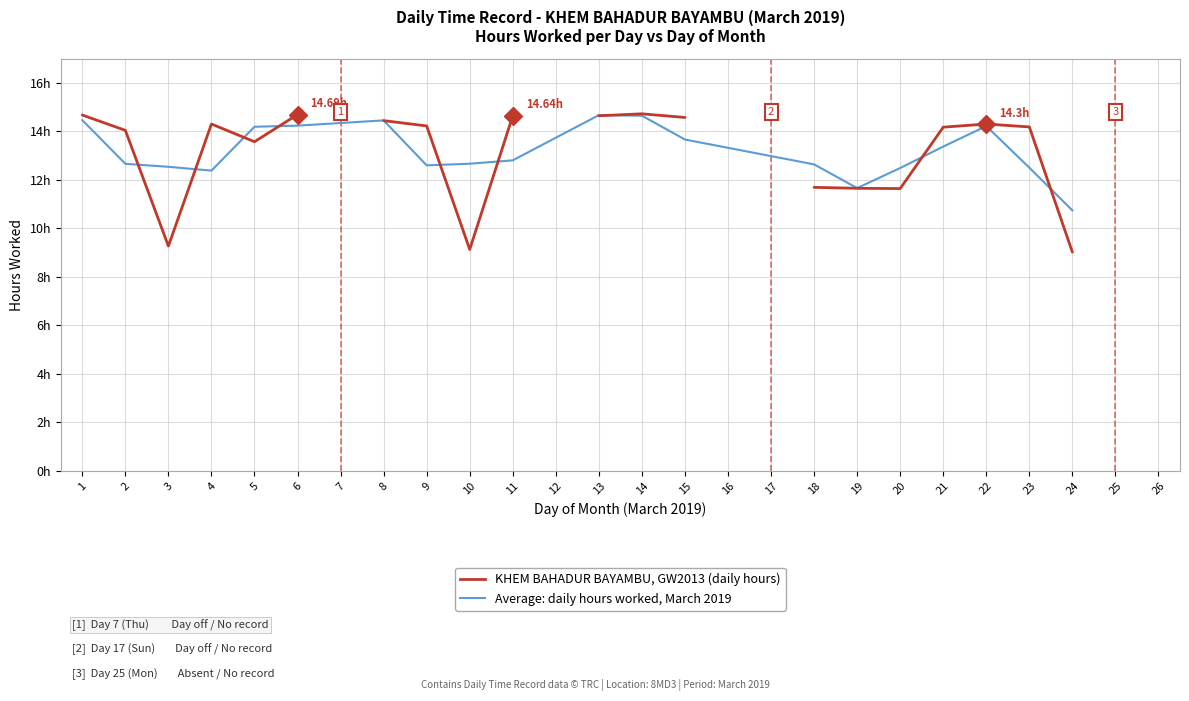

What is the change in value from 5 to 24?

-4.6